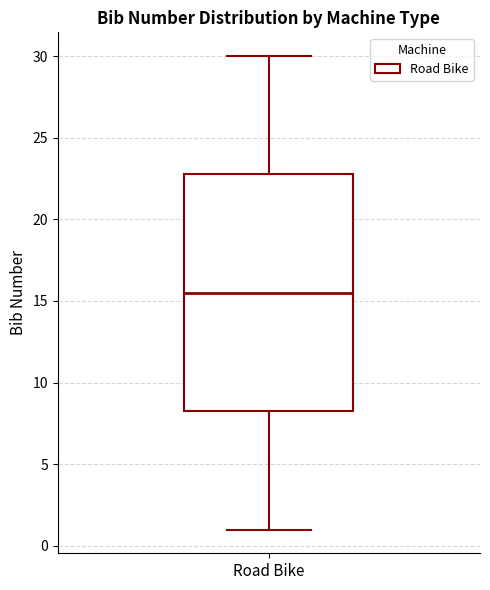

Where is the lower edge of the box for Road Bike on the y-axis? The values are not printed on the chart, so give them approximately, as read against the axis.

8.5